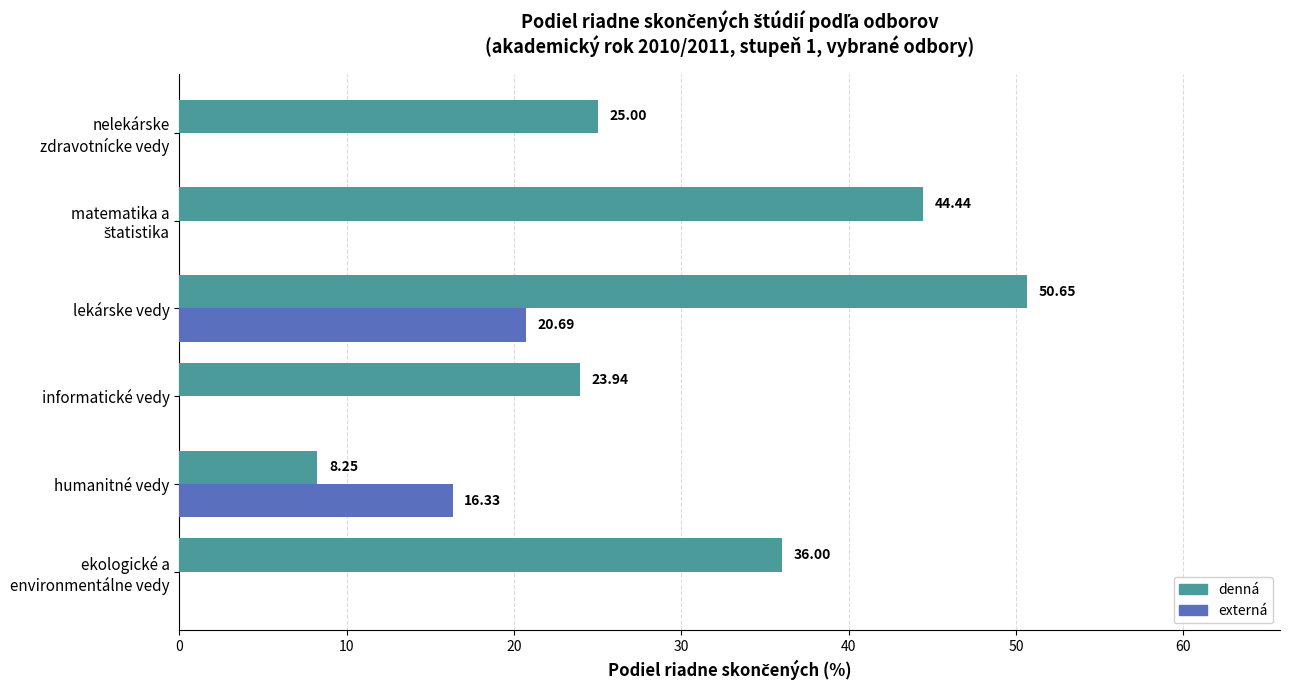

Where is externá nearest to the value 10?

humanitné vedy